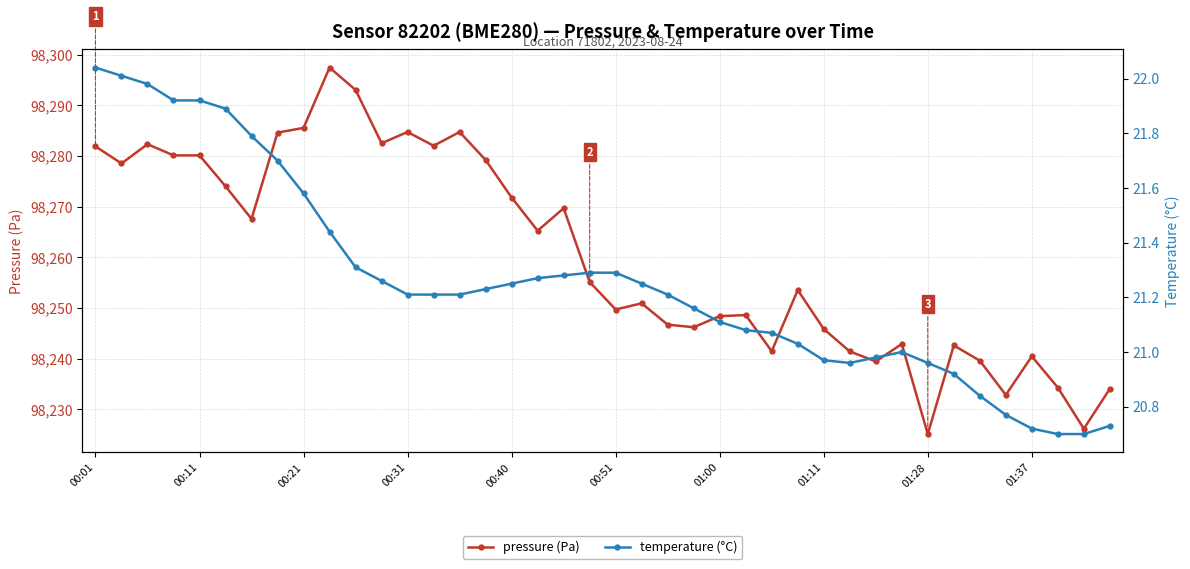

What is the sum of all temperature values?

850.2